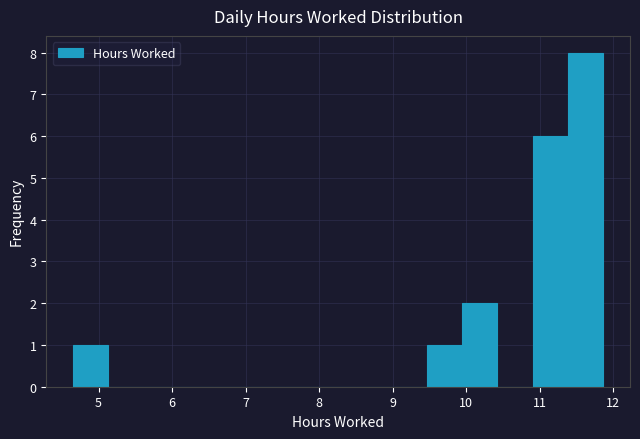

Which range on the x-axis has the tallest bar?

11.4 to 11.9